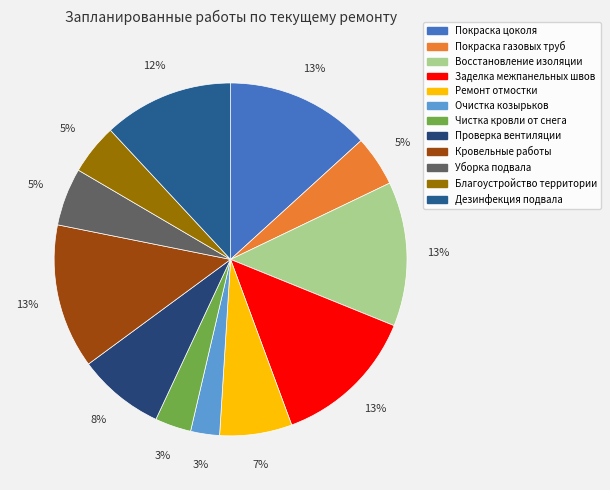

Does any single category account for the majority?

No